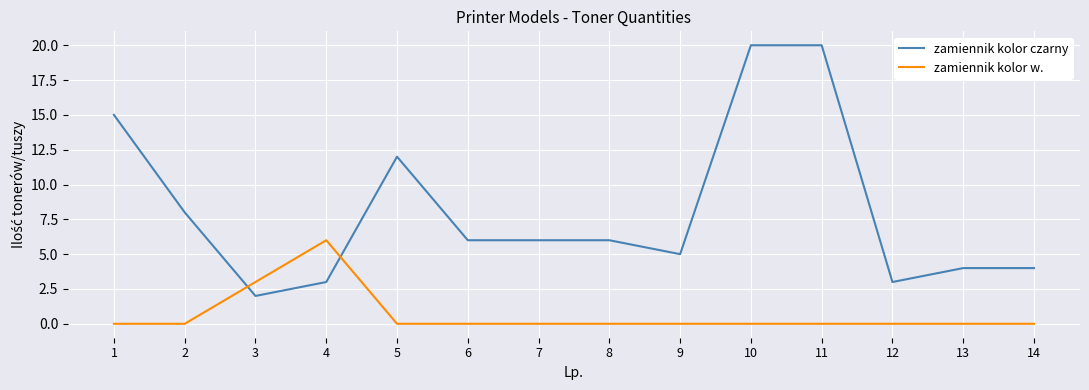

What are all the series names shown in the legend?

zamiennik kolor czarny, zamiennik kolor w.